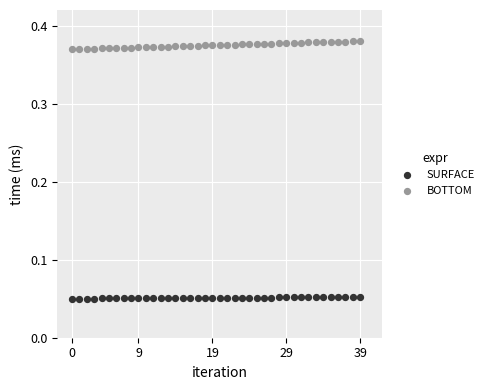

Which series contains the highest Y value?

BOTTOM